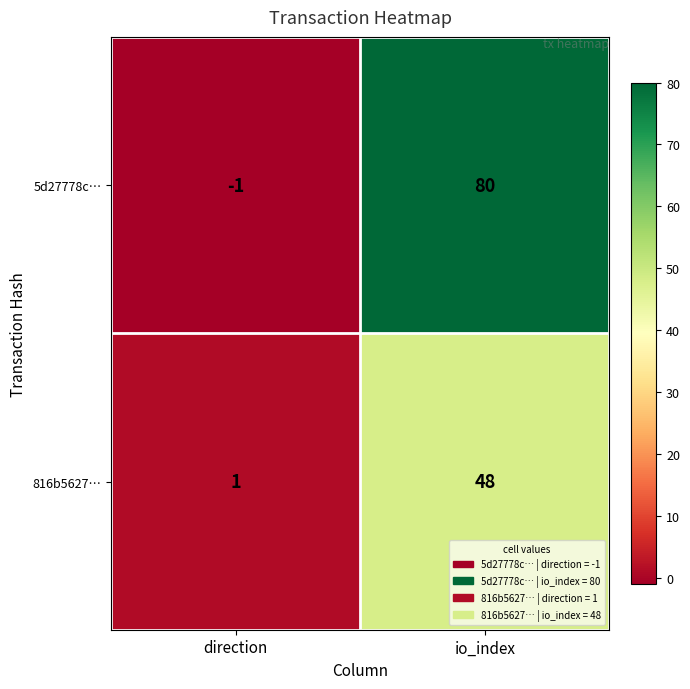

At which category is the sum across all series the highest?

io_index